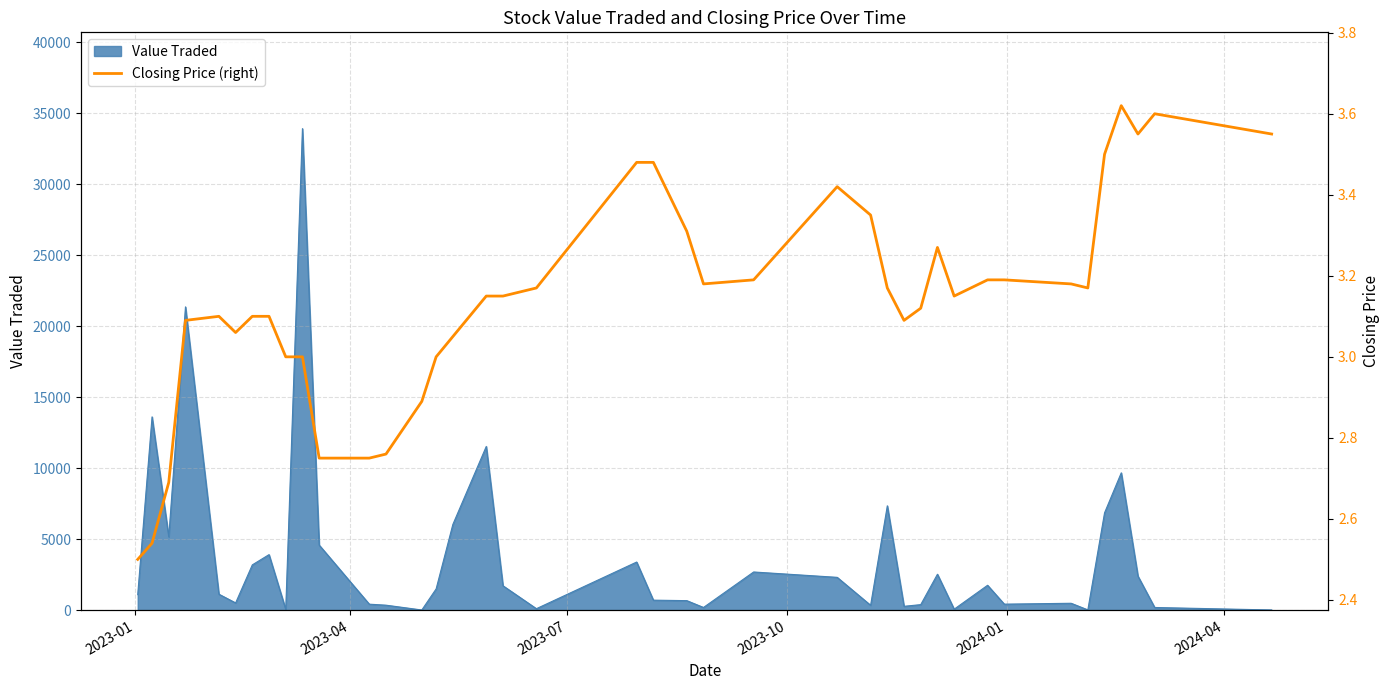

What is the highest value of the Value Traded series?

33929